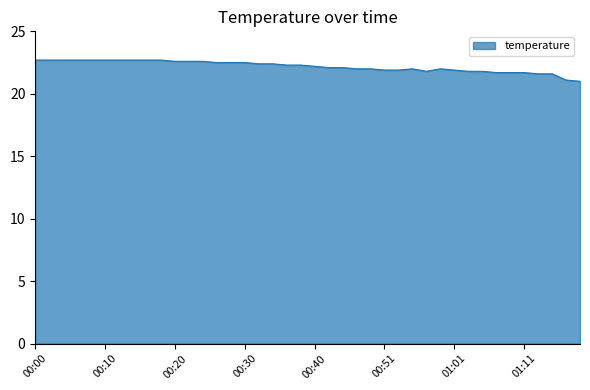

Does the chart display data point markers on the line(s)?

No